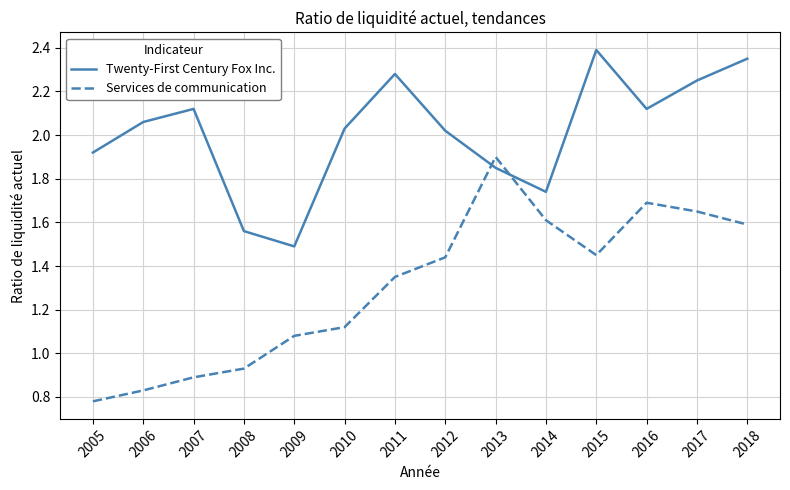

Which series has the largest total across all categories?

Twenty-First Century Fox Inc.